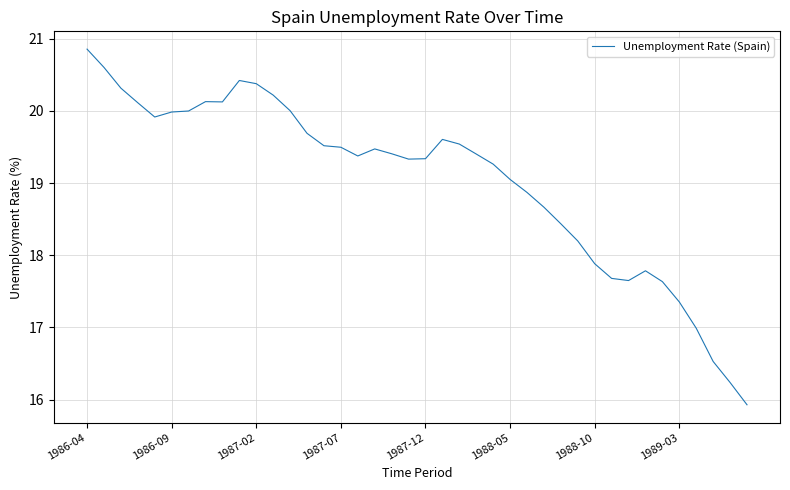

What is the difference between the maximum and minimum values?

4.9